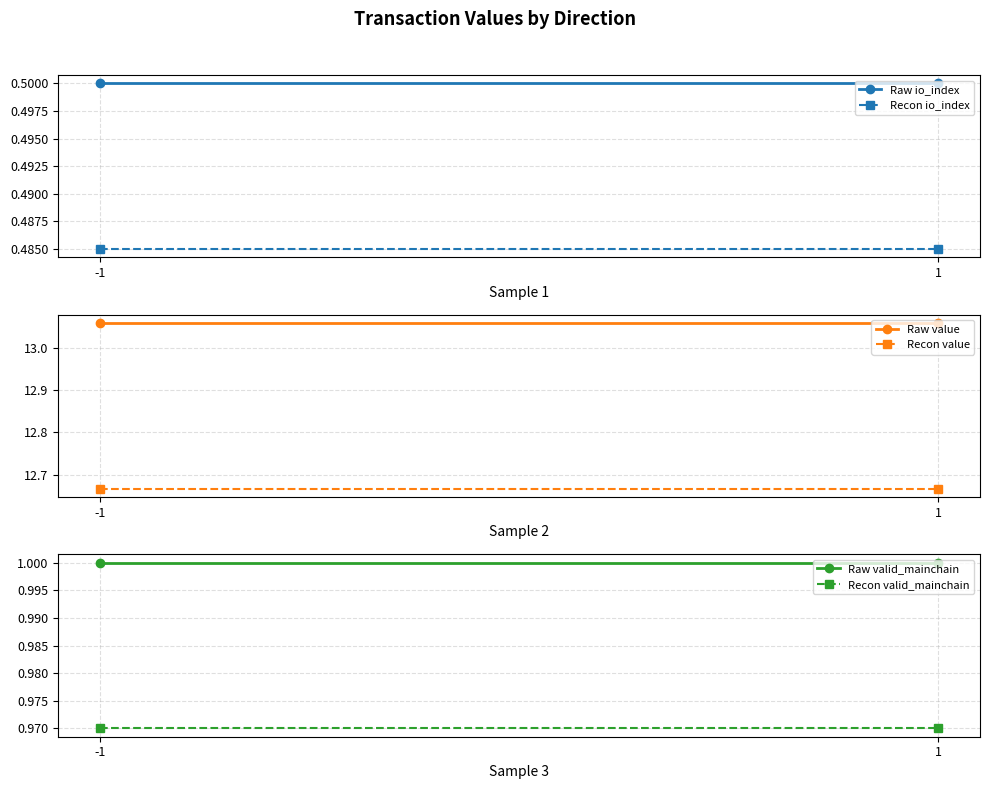

At 1, list the series in order from largest to smallest.

Raw value, Recon value, Raw valid_mainchain, Recon valid_mainchain, Raw io_index, Recon io_index